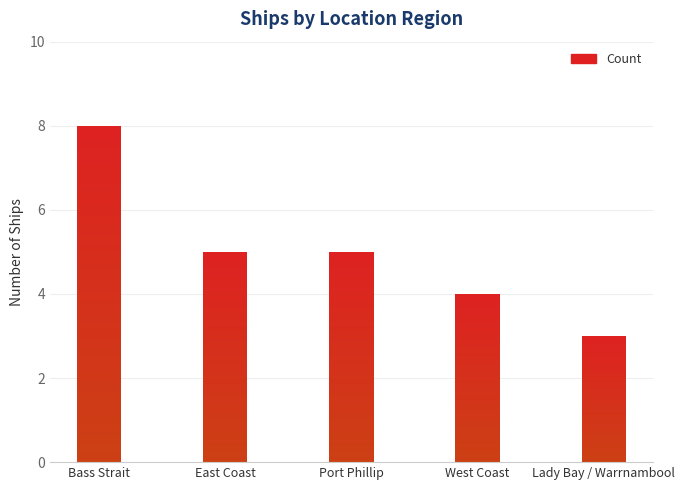

What is the smallest value displayed?

3